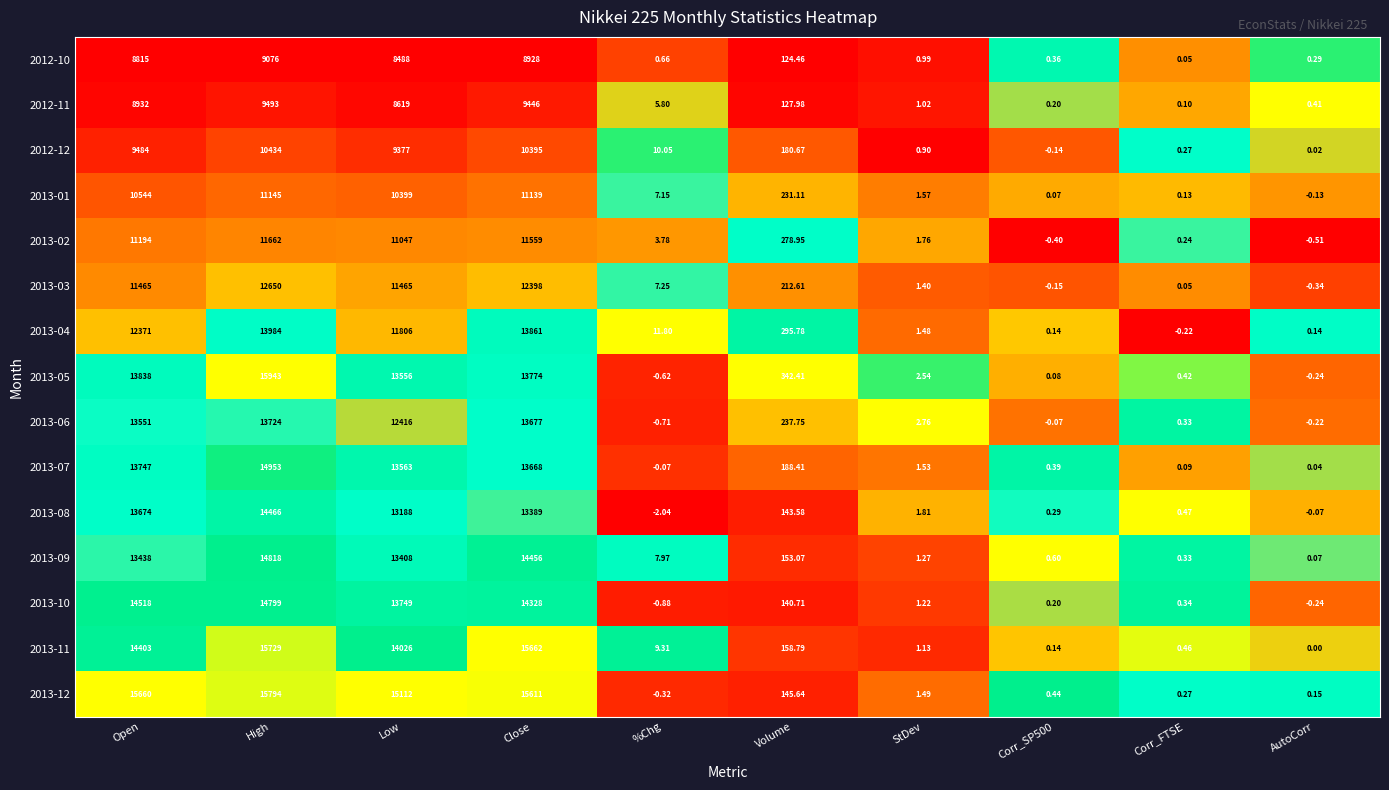

Which series changed the most between Volume and Corr_FTSE?

2013-05